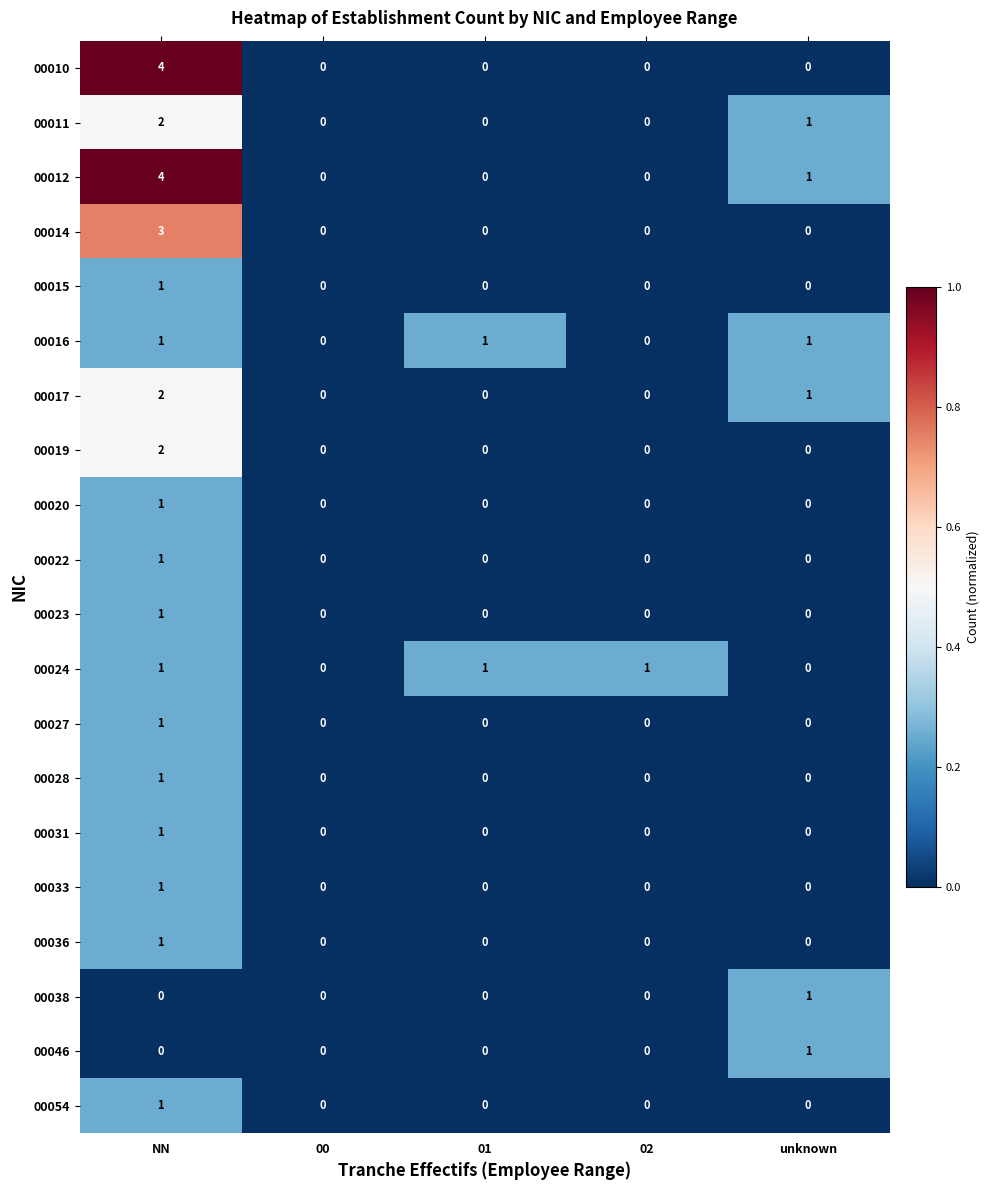

Which category has the highest value in the 00038 series?

unknown